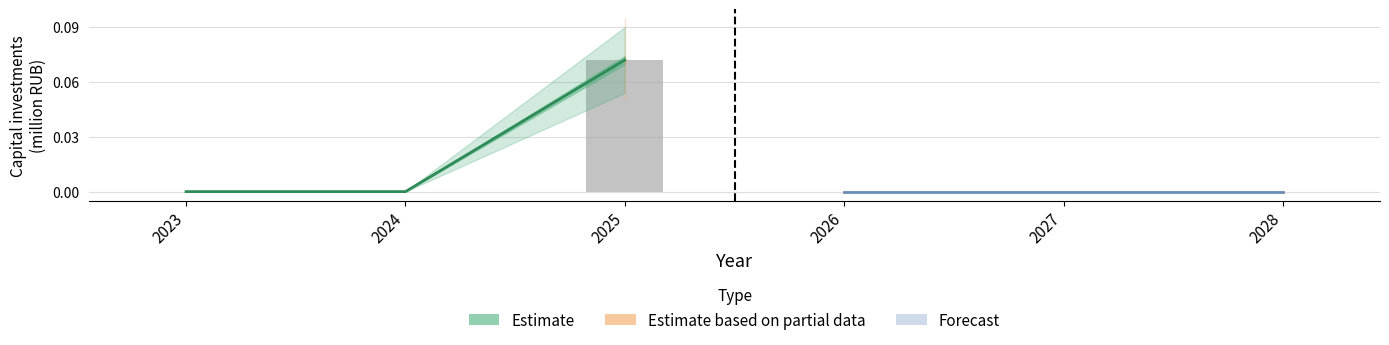

Between 2024 and 2025, which is larger?

2025